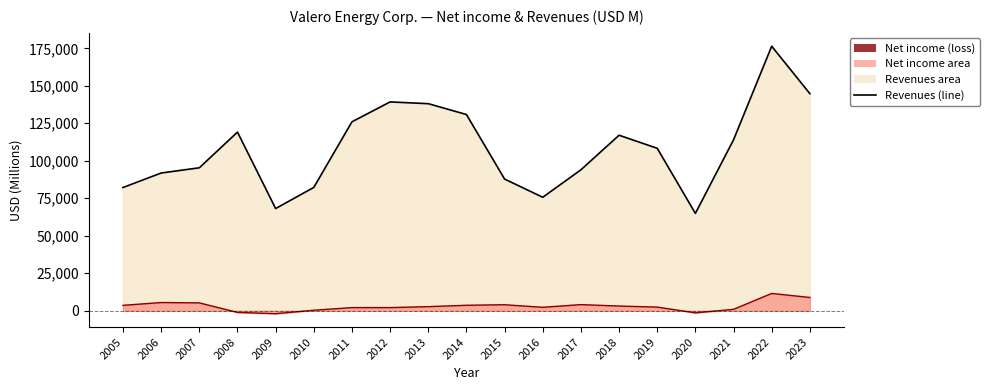

True or false: Net income line and Revenues (line) intersect in this chart.

False